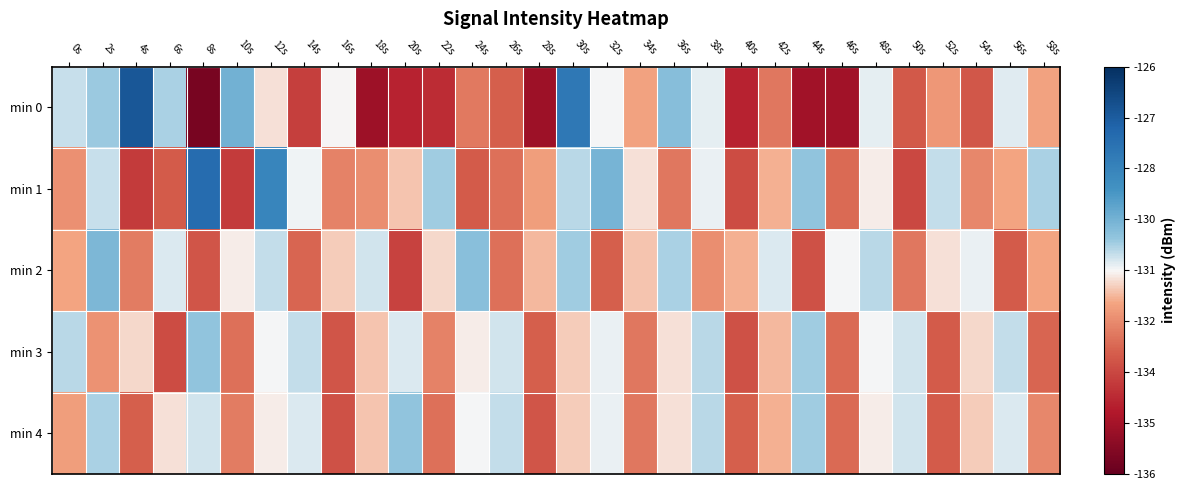

What is the difference between the highest and lowest values at 44s?

4.6